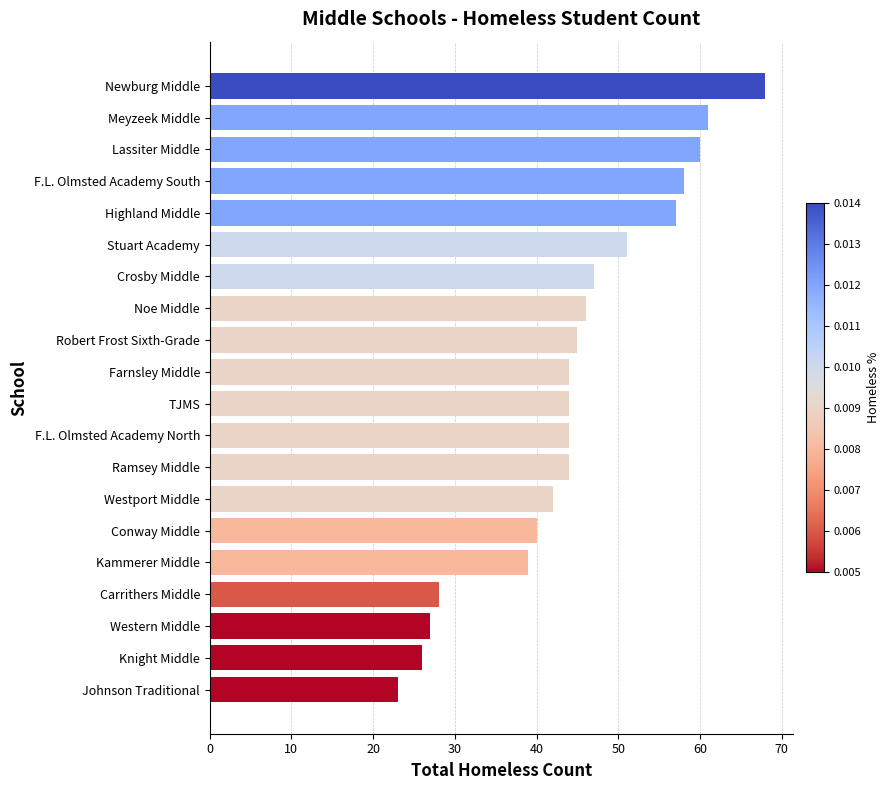

Reading bottom to top, extract all data points from this chart.

23	26	27	28	39	40	42	44	44	44	44	45	46	47	51	57	58	60	61	68